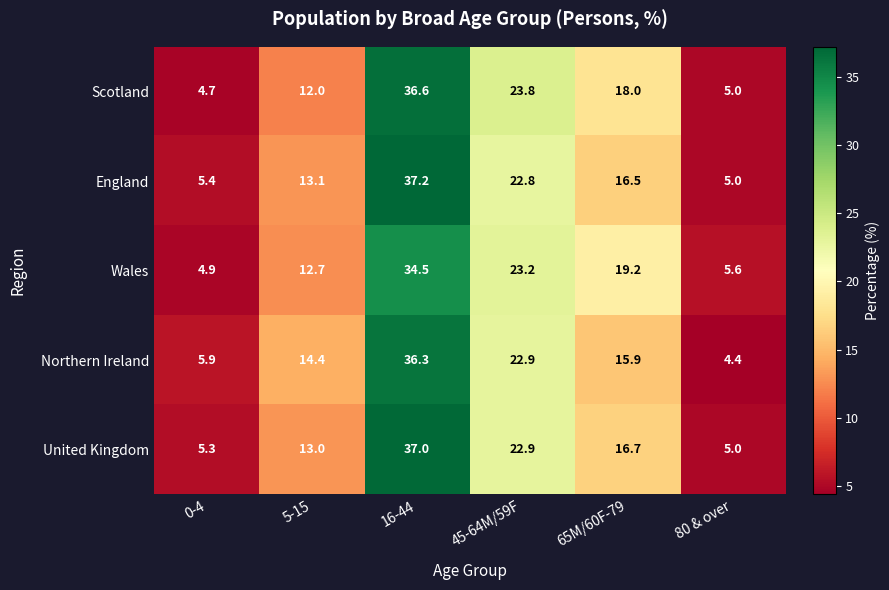

Reading right to left, list all the values displayed in this chart.

Scotland: 5.0	18.0	23.8	36.6	12.0	4.7
England: 5.0	16.5	22.8	37.2	13.1	5.4
Wales: 5.6	19.2	23.2	34.5	12.7	4.9
Northern Ireland: 4.4	15.9	22.9	36.3	14.4	5.9
United Kingdom: 5.0	16.7	22.9	37.0	13.0	5.3